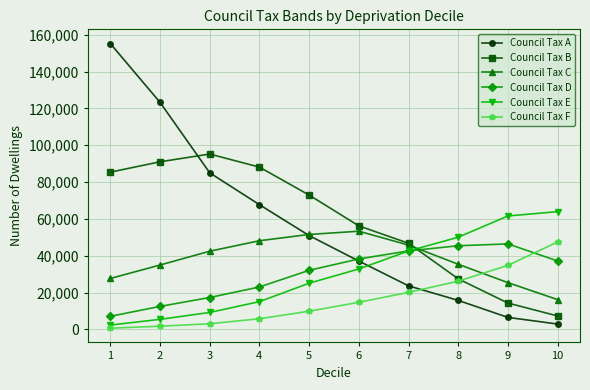

In Council Tax D, how many points are higher than both neighbors (excluding endpoints)?

1